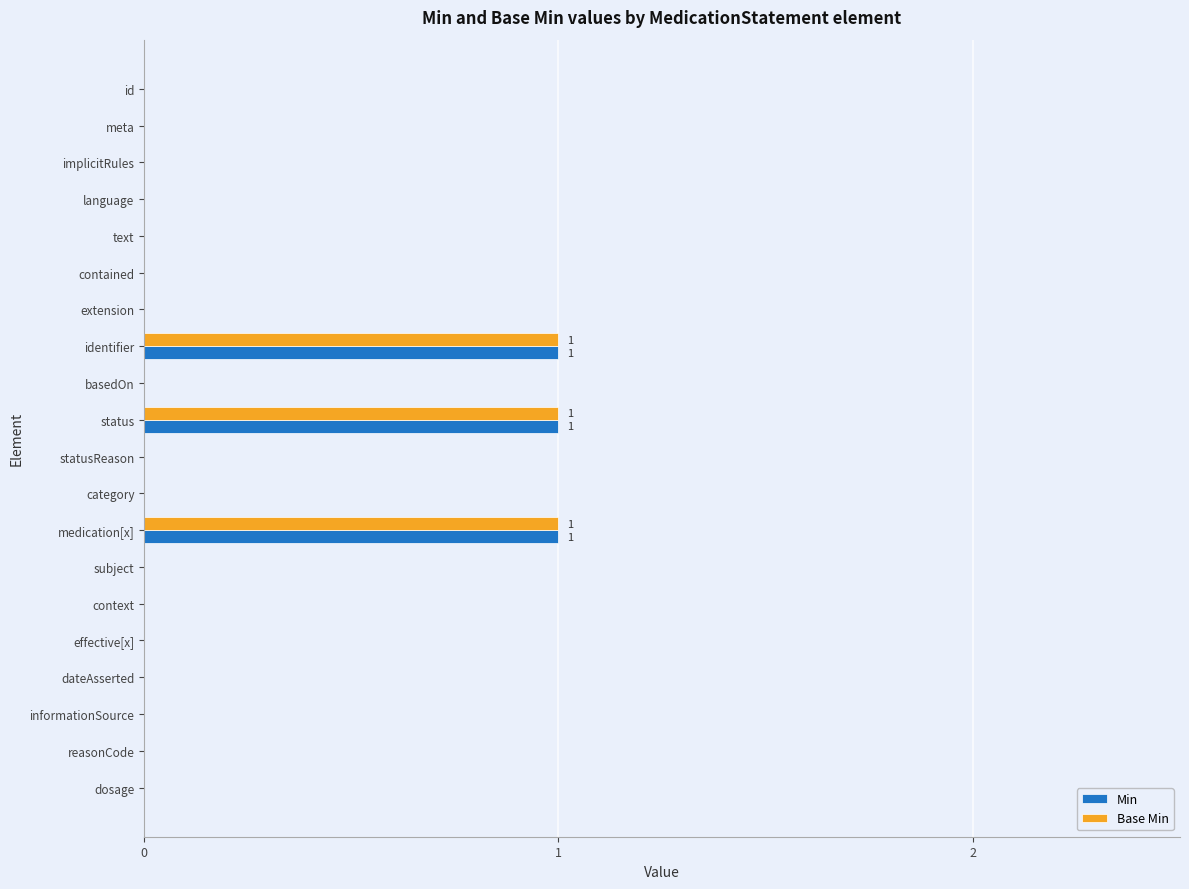

The value of Min at implicitRules is -1. True or false?

False